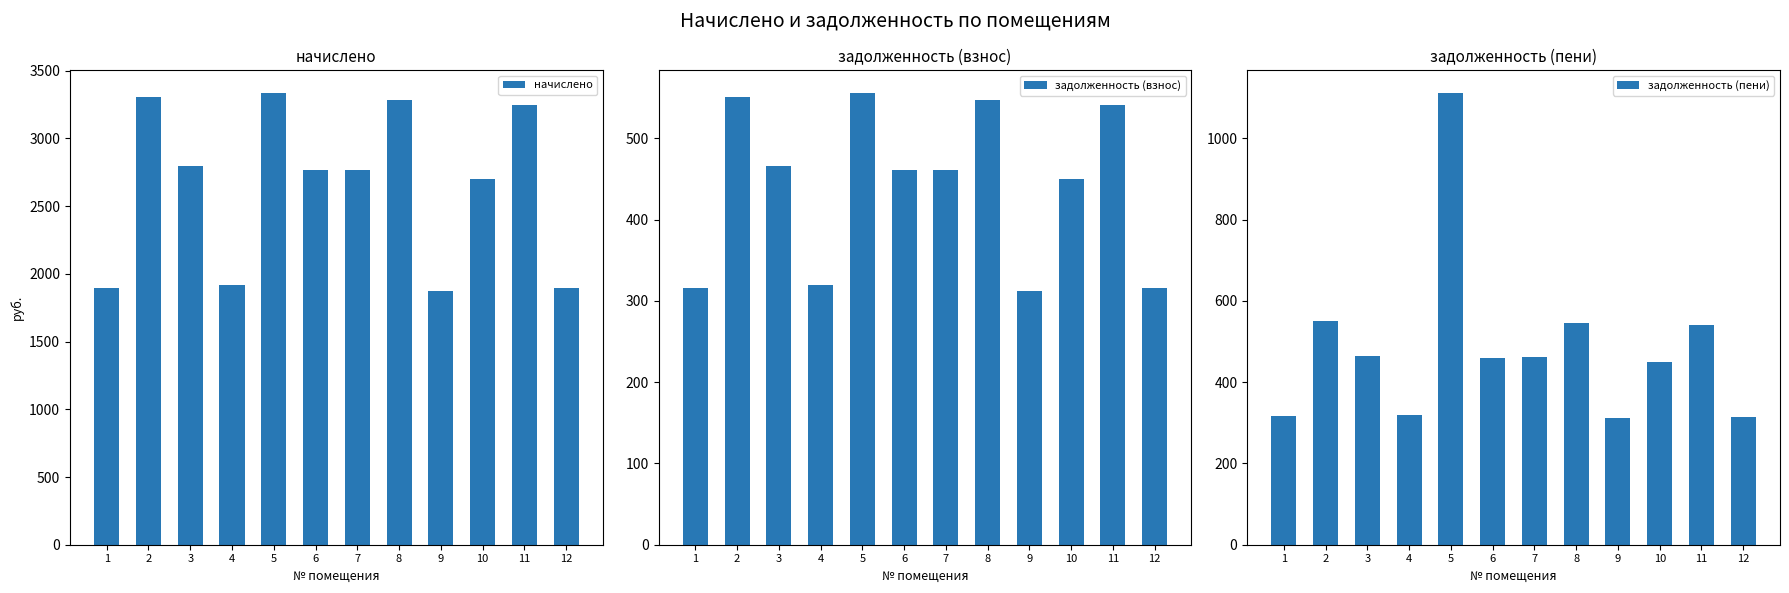

Which category has the lowest value across all series?

9